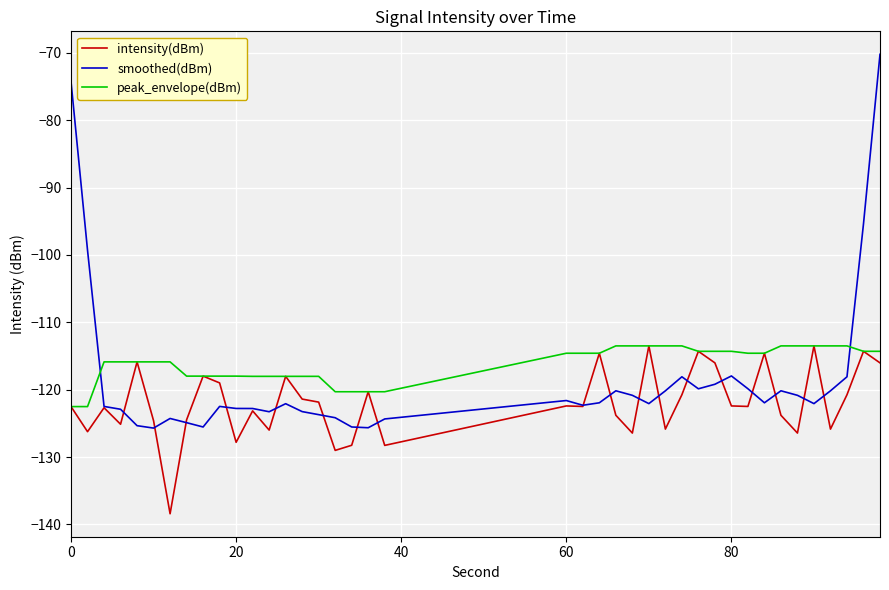

Which series has the largest range (max minus min)?

smoothed(dBm)